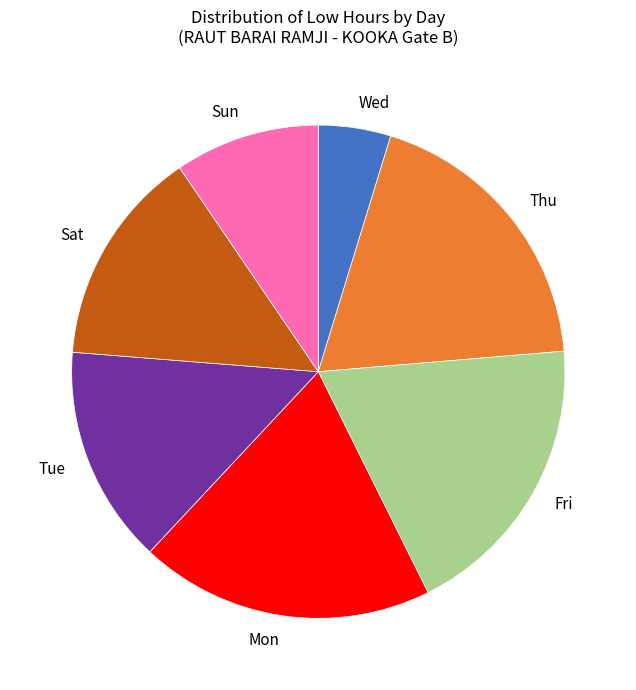

How many slices are in this pie chart?

7